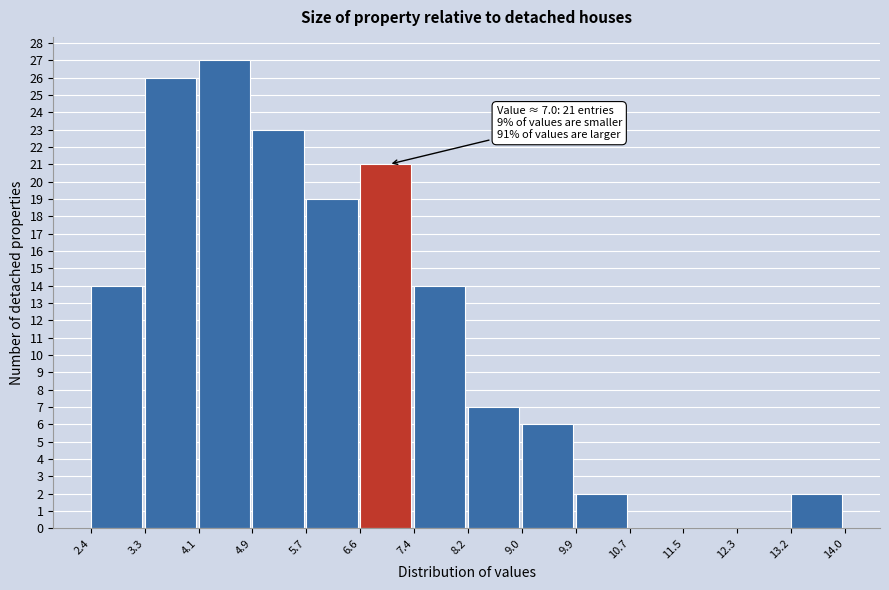

Over which range of the x-axis is the bar tallest?

4.1 to 4.9